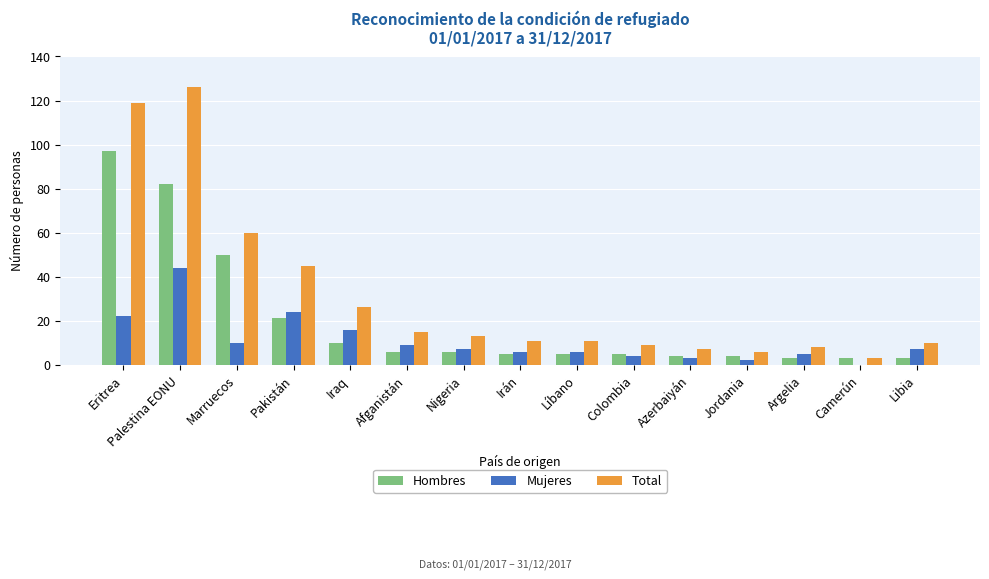

What are all the series names shown in the legend?

Hombres, Mujeres, Total